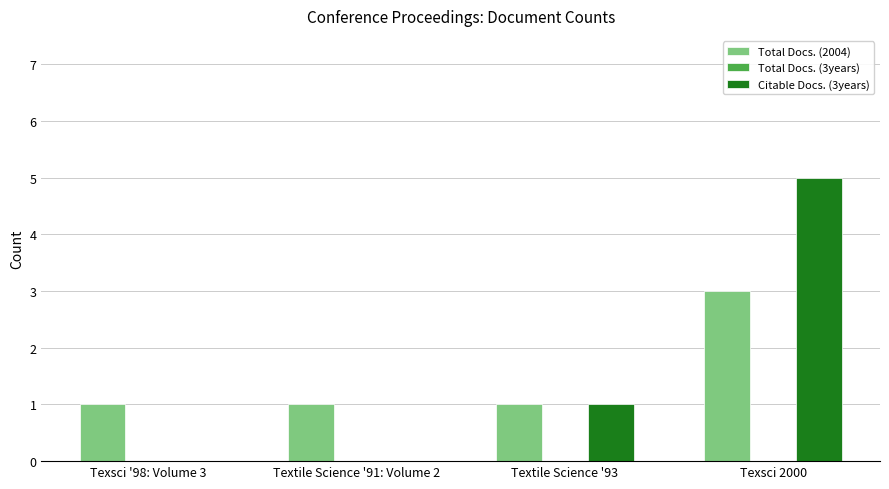

What is the sum of all Citable Docs. (3years) values?

6